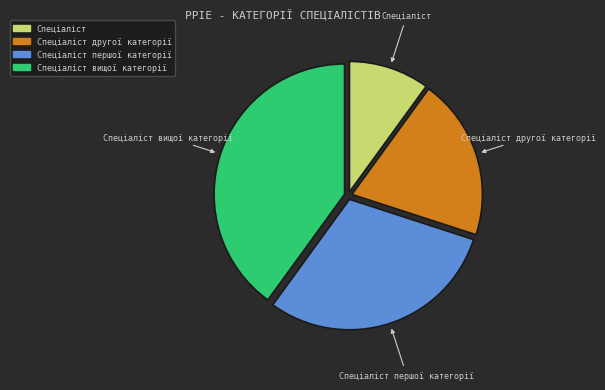

Combined, do Спеціаліст вищої категорії and Спеціаліст другої категорії account for over 50%?

Yes